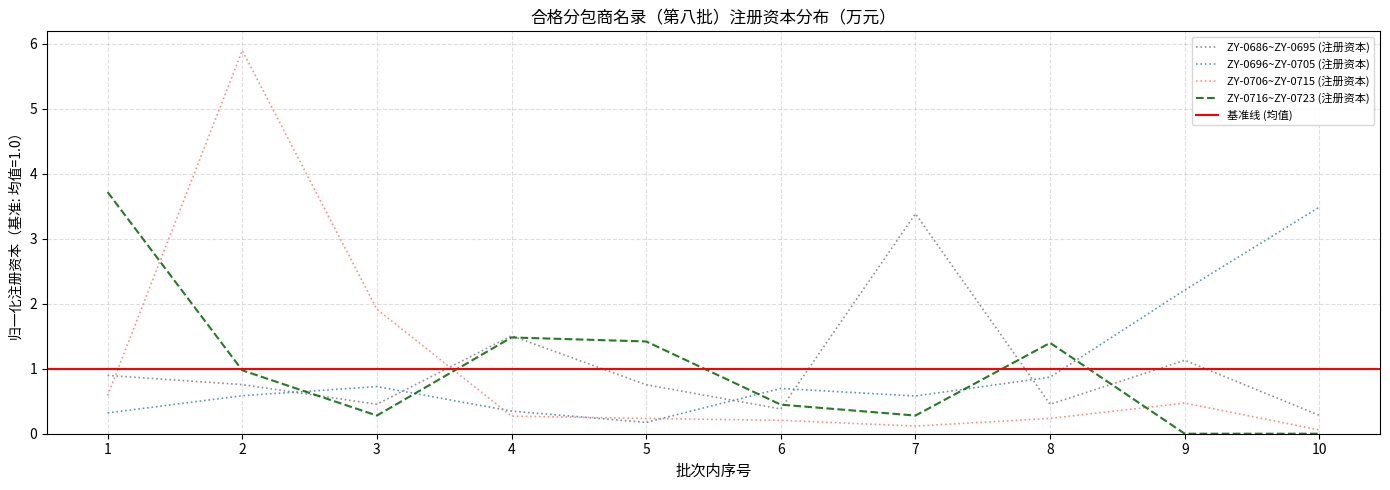

What is the maximum value for ZY-0696~ZY-0705 (注册资本)?

3.5